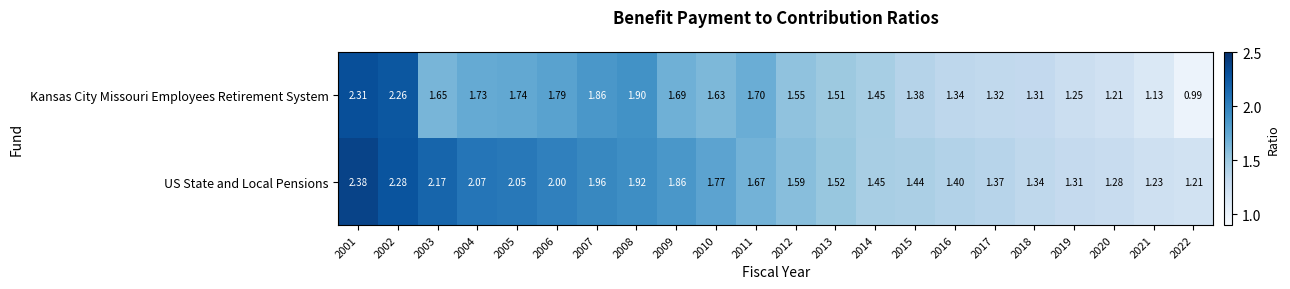

List the series in order of their peak value, lowest first.

Kansas City Missouri Employees Retirement System, US State and Local Pensions